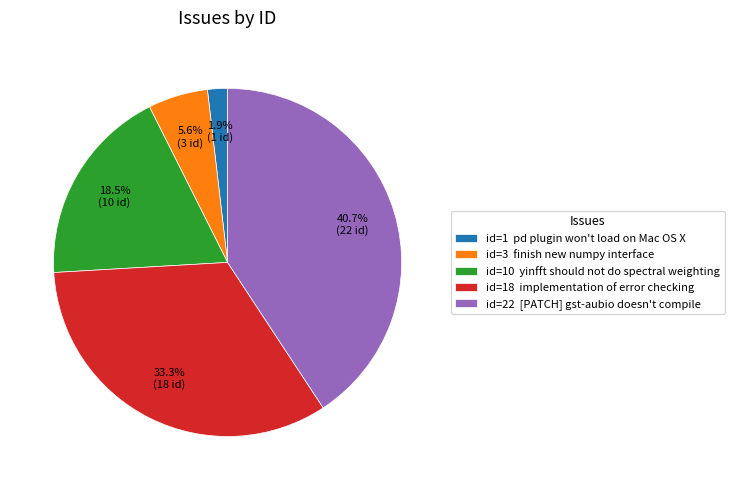

What is the largest slice in the pie chart?

id=22 [PATCH] gst-aubio doesn't compile